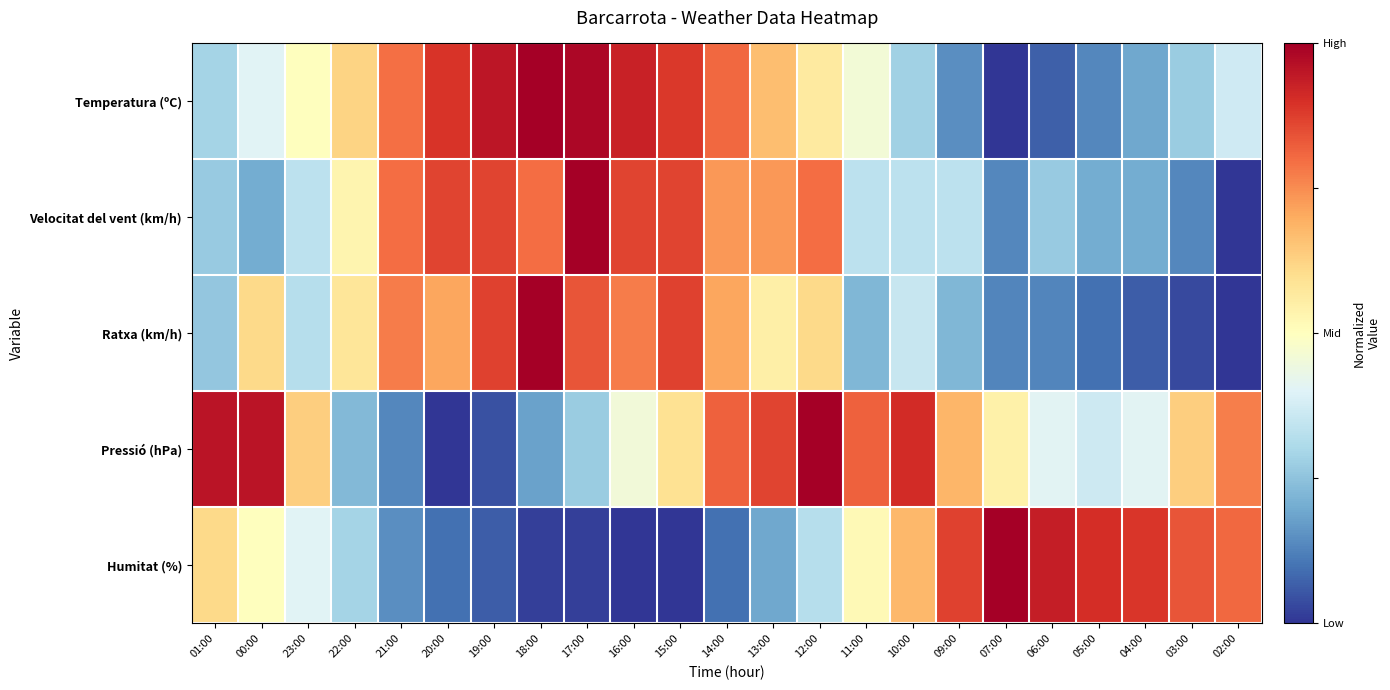

Reading left to right, transcribe all the data shown in this chart.

Temperatura (ºC): 01:00=0.3	00:00=0.4	23:00=0.5	22:00=0.6	21:00=0.8	20:00=0.9	19:00=1.0	18:00=1.0	17:00=1.0	16:00=0.9	15:00=0.9	14:00=0.8	13:00=0.7	12:00=0.6	11:00=0.5	10:00=0.3	09:00=0.1	07:00=0.0	06:00=0.1	05:00=0.1	04:00=0.2	03:00=0.3	02:00=0.4
Velocitat del vent (km/h): 01:00=0.3	00:00=0.2	23:00=0.3	22:00=0.5	21:00=0.8	20:00=0.9	19:00=0.9	18:00=0.8	17:00=1.0	16:00=0.9	15:00=0.9	14:00=0.7	13:00=0.7	12:00=0.8	11:00=0.3	10:00=0.3	09:00=0.3	07:00=0.1	06:00=0.3	05:00=0.2	04:00=0.2	03:00=0.1	02:00=0.0
Ratxa (km/h): 01:00=0.3	00:00=0.6	23:00=0.3	22:00=0.6	21:00=0.8	20:00=0.7	19:00=0.9	18:00=1.0	17:00=0.8	16:00=0.8	15:00=0.9	14:00=0.7	13:00=0.5	12:00=0.6	11:00=0.2	10:00=0.4	09:00=0.2	07:00=0.1	06:00=0.1	05:00=0.1	04:00=0.1	03:00=0.0	02:00=0.0
Pressió (hPa): 01:00=1.0	00:00=1.0	23:00=0.6	22:00=0.2	21:00=0.1	20:00=0.0	19:00=0.0	18:00=0.2	17:00=0.3	16:00=0.5	15:00=0.6	14:00=0.8	13:00=0.9	12:00=1.0	11:00=0.8	10:00=0.9	09:00=0.7	07:00=0.5	06:00=0.4	05:00=0.4	04:00=0.4	03:00=0.6	02:00=0.8
Humitat (%): 01:00=0.6	00:00=0.5	23:00=0.4	22:00=0.3	21:00=0.1	20:00=0.1	19:00=0.1	18:00=0.0	17:00=0.0	16:00=0.0	15:00=0.0	14:00=0.1	13:00=0.2	12:00=0.3	11:00=0.5	10:00=0.7	09:00=0.9	07:00=1.0	06:00=0.9	05:00=0.9	04:00=0.9	03:00=0.8	02:00=0.8